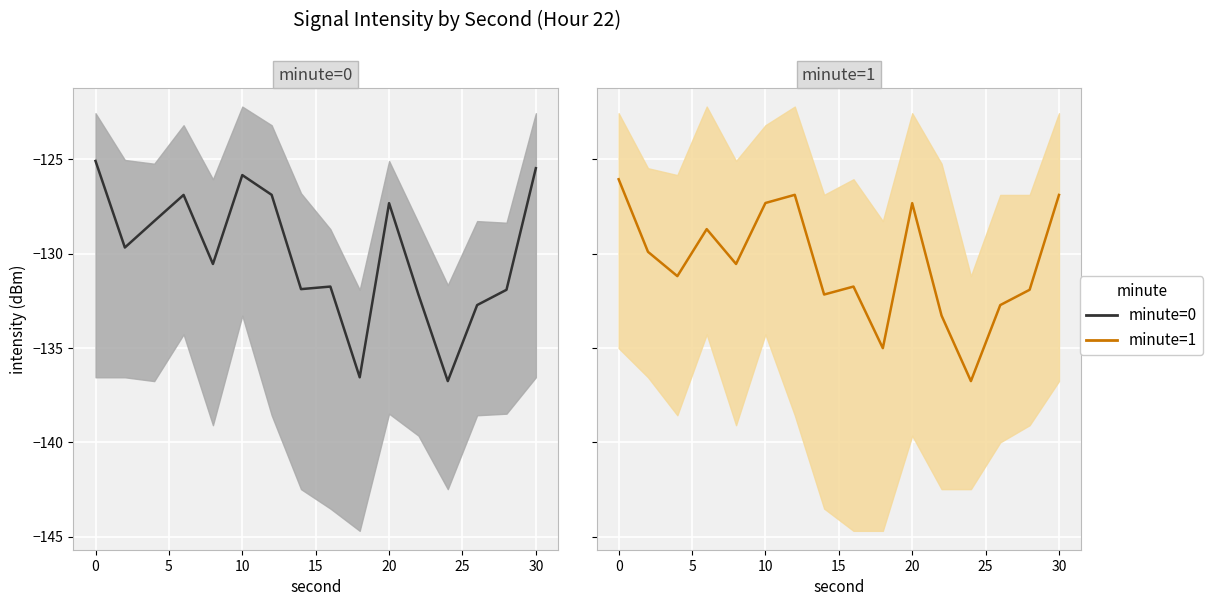

List the series in order of their overall mean, highest first.

minute=0, minute=1